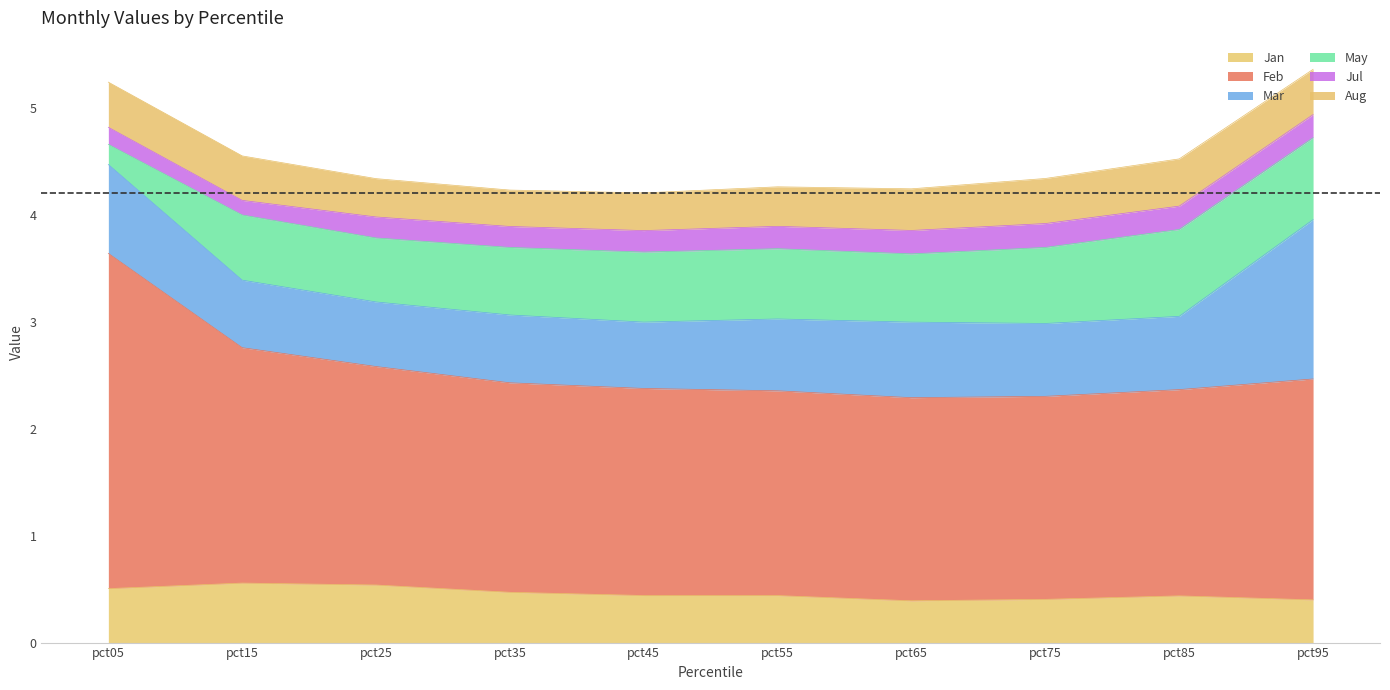

What is the value of the Jul point at the 2nd from the left?

0.1